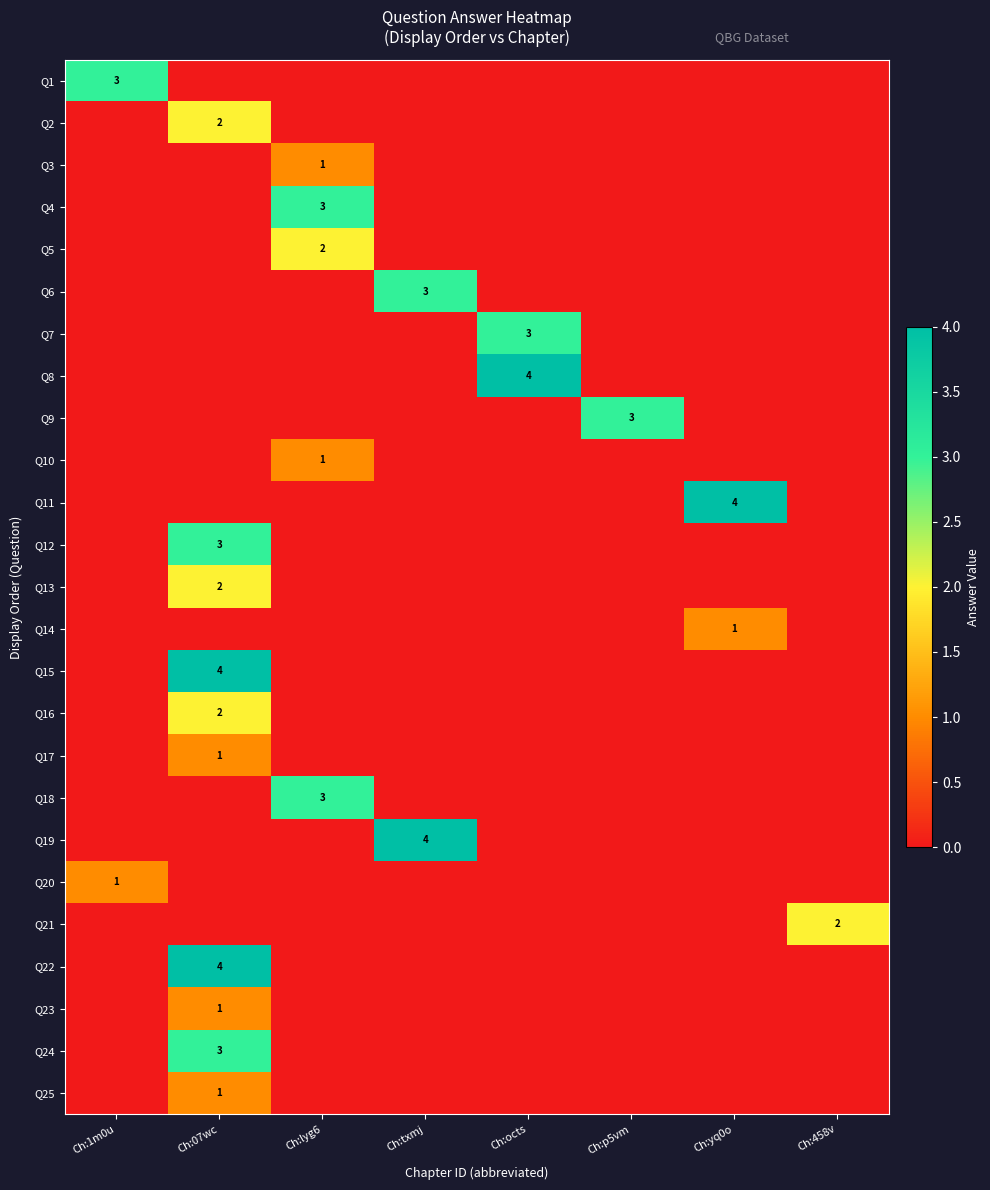

The Q17 series shows 1 at Ch:07wc. True or false?

True